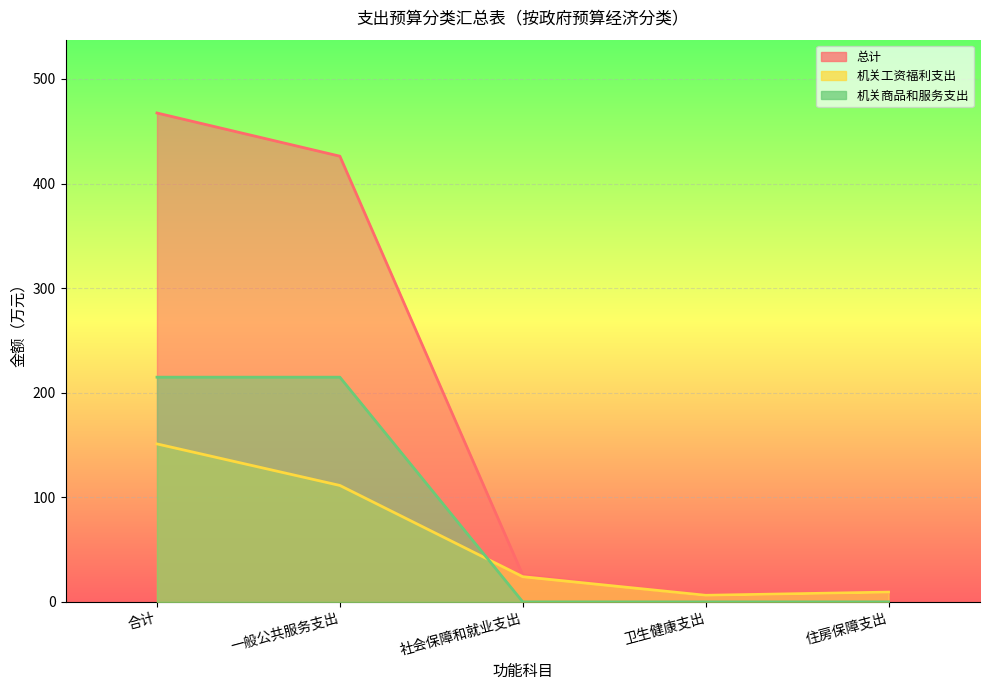

What is the maximum value for 机关商品和服务支出?

214.9